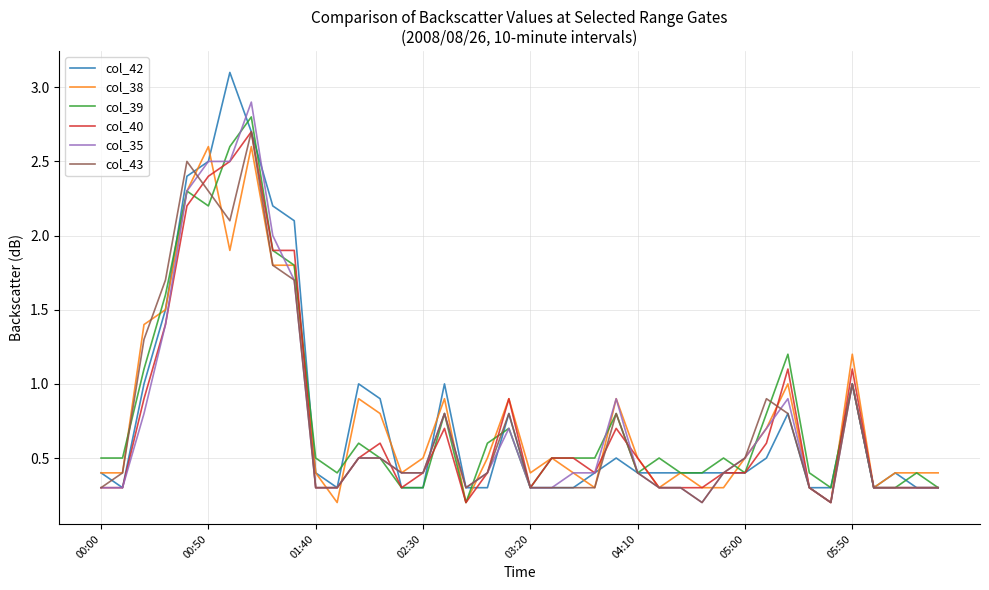

What is the difference between the maximum and minimum values in the col_43 series?

2.5